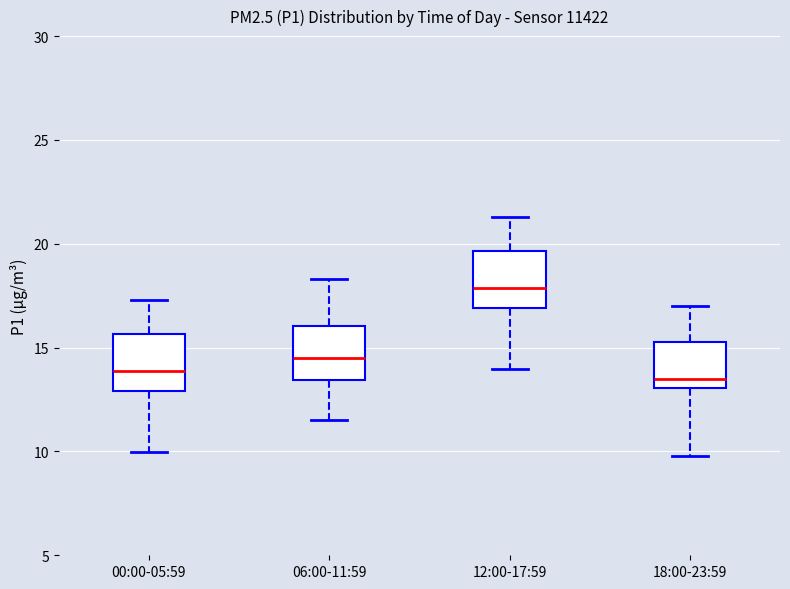

Where is the upper edge of the box for 00:00-05:59 on the y-axis? The values are not printed on the chart, so give them approximately, as read against the axis.

15.5